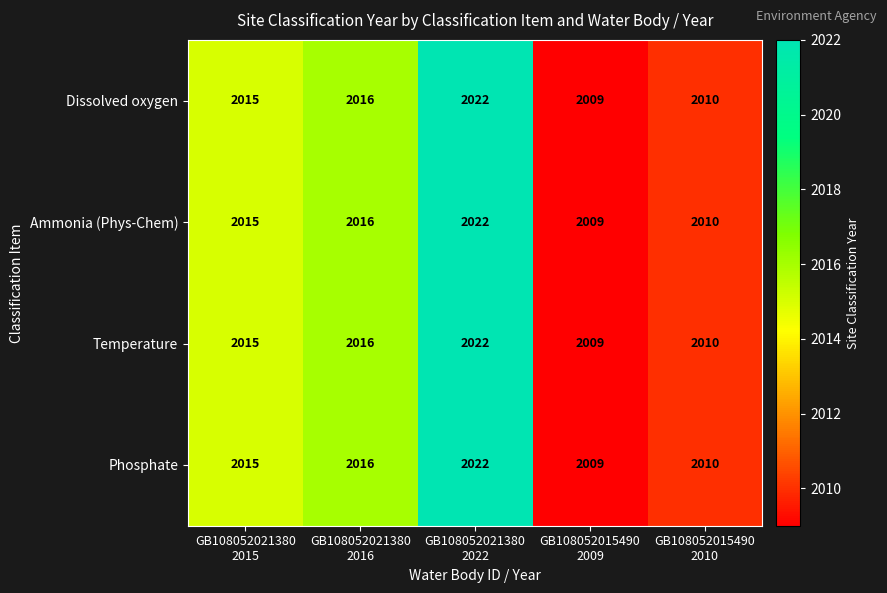

What is the highest value of the Temperature series?

2022